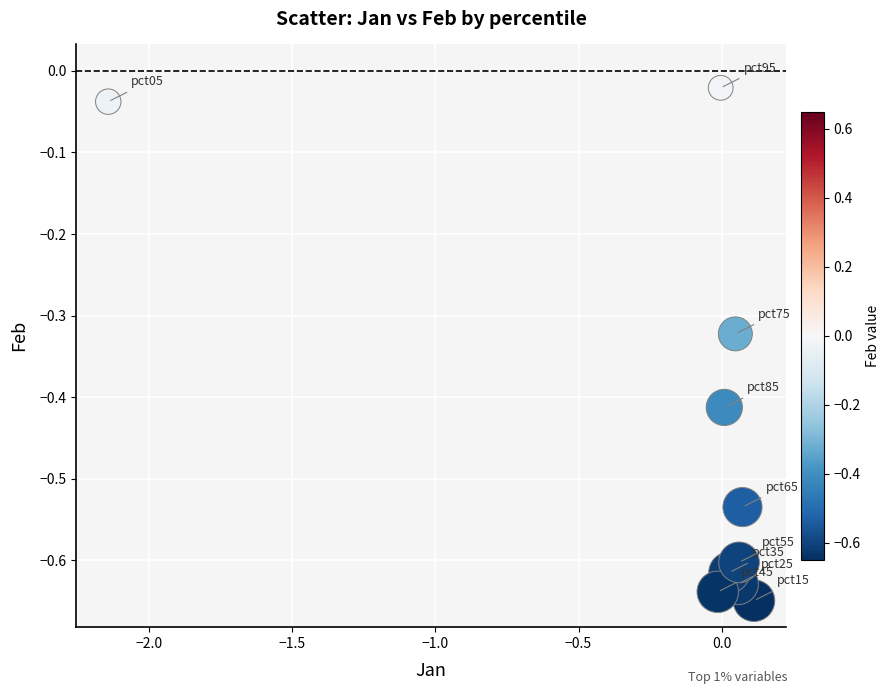

What is the range of Y values (max minus min)?

0.6